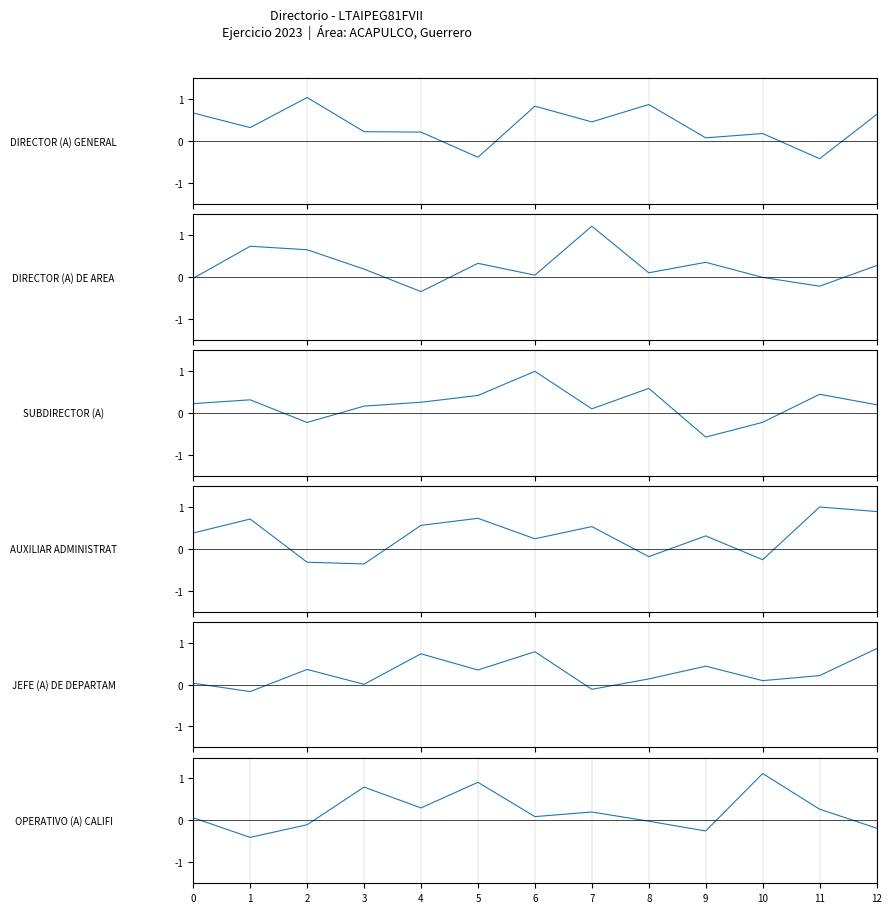

How many data points does each series have?

13